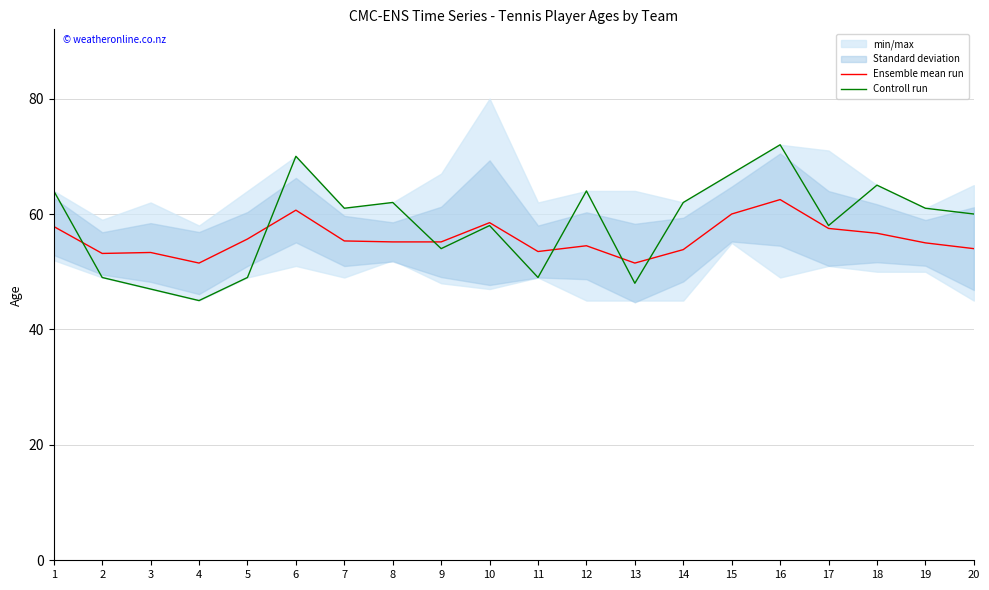

What is the value of the Controll run point at the 10th from the left?

58.0